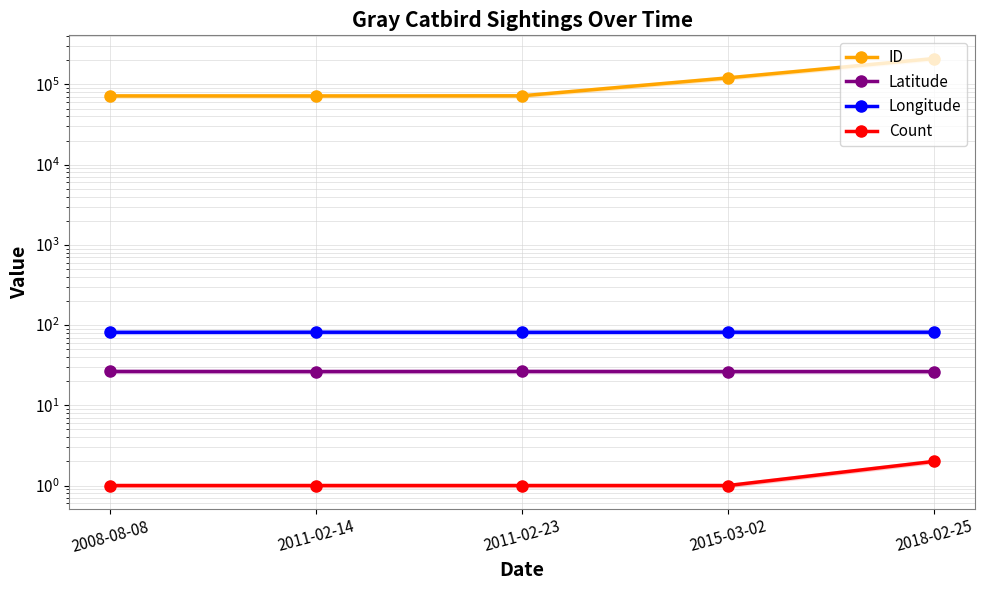

True or false: Latitude has a value of 43.9 at 2008-08-08.

False